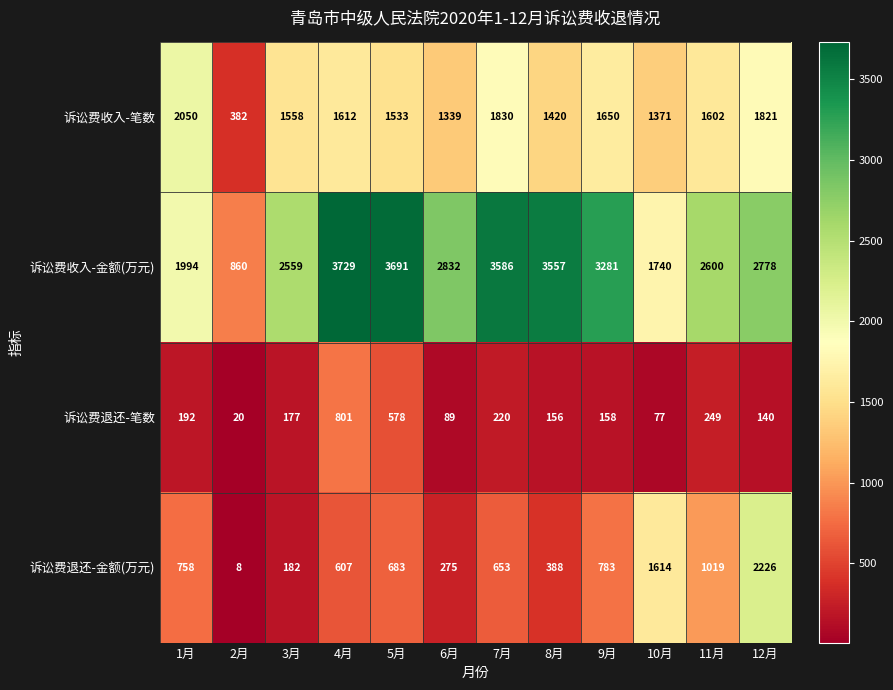

Rank the series by their maximum value, from highest to lowest.

诉讼费收入-金额(万元), 诉讼费退还-金额(万元), 诉讼费收入-笔数, 诉讼费退还-笔数